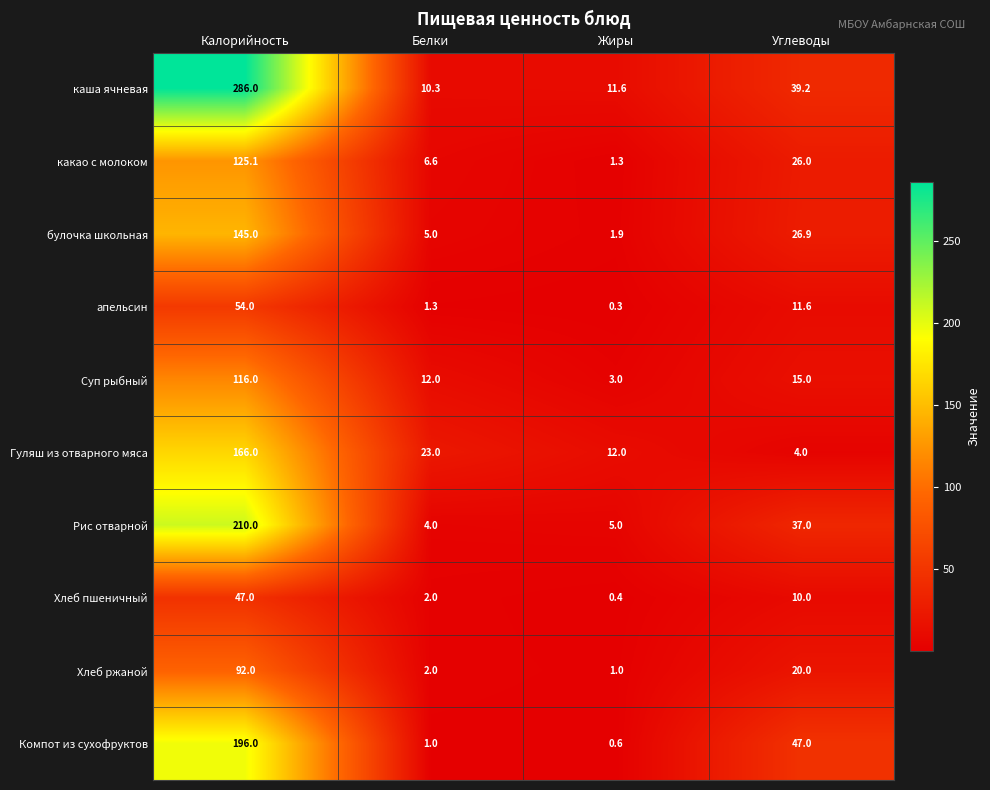

At which category is the sum across all series the highest?

Калорийность